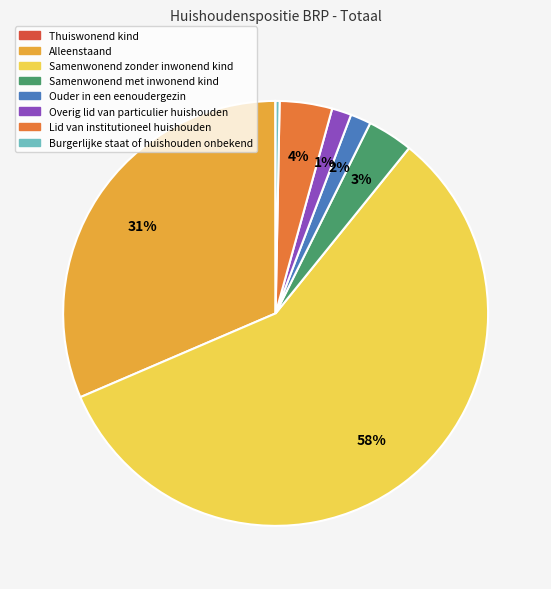

Between Samenwonend zonder inwonend kind and Alleenstaand, which is larger?

Samenwonend zonder inwonend kind